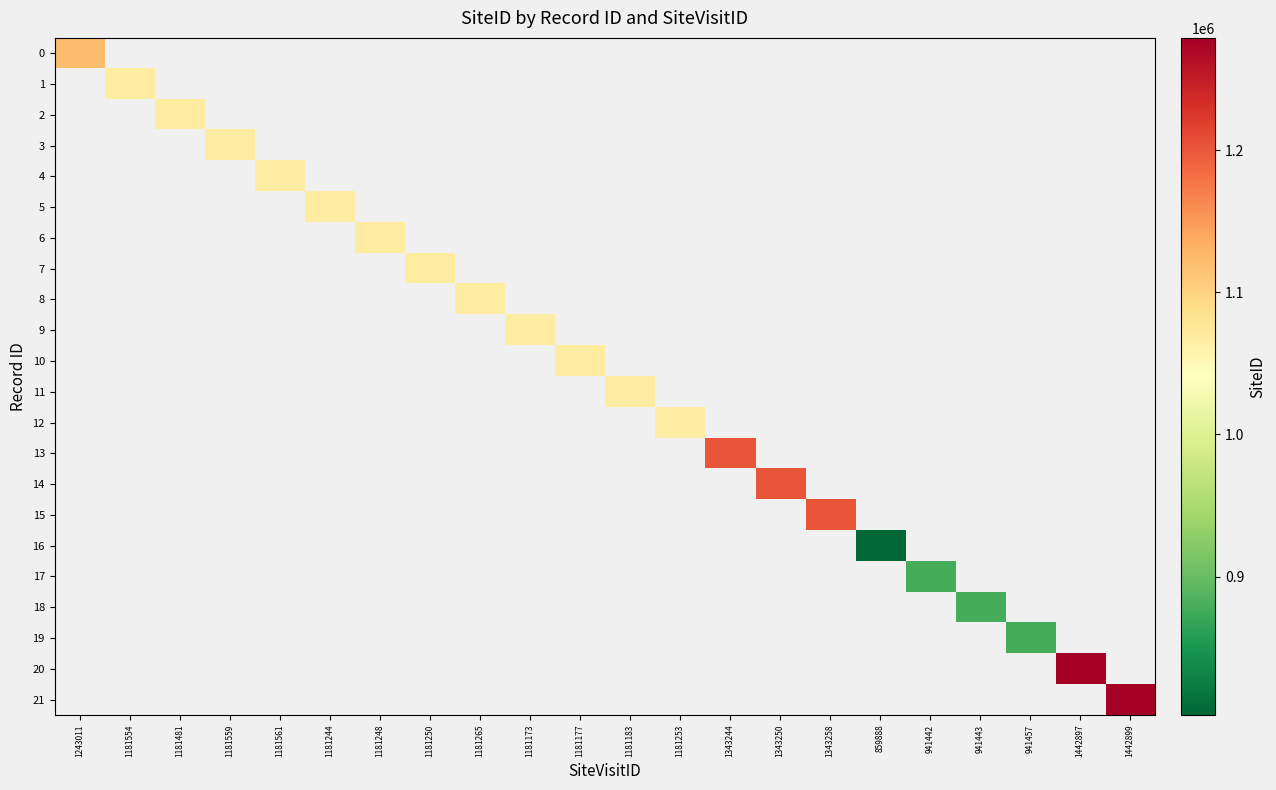

What is the maximum value shown in the chart?

1278904.0